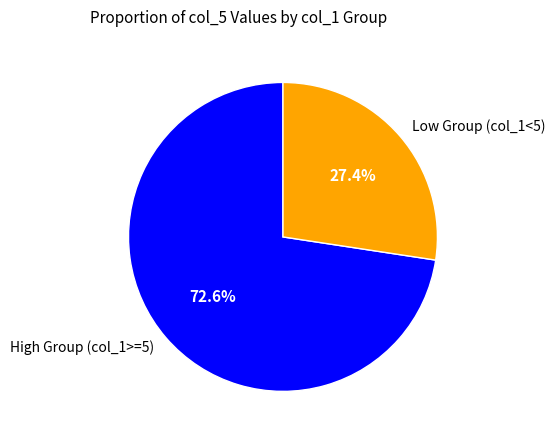

Approximately how many times larger is the value at High Group (col_1>=5) compared to Low Group (col_1<5)?

2.6